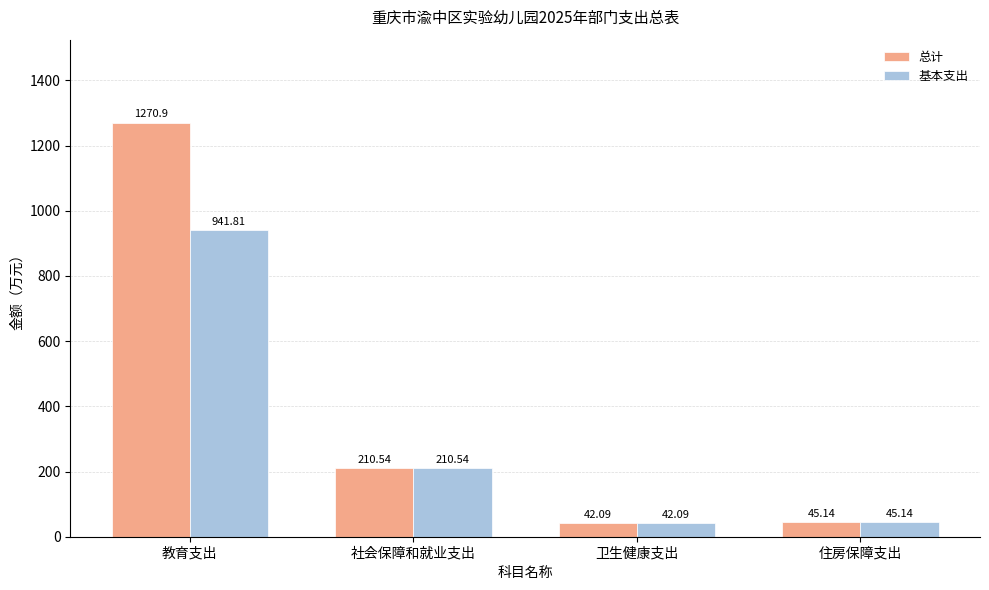

At which category is the sum across all series the highest?

教育支出